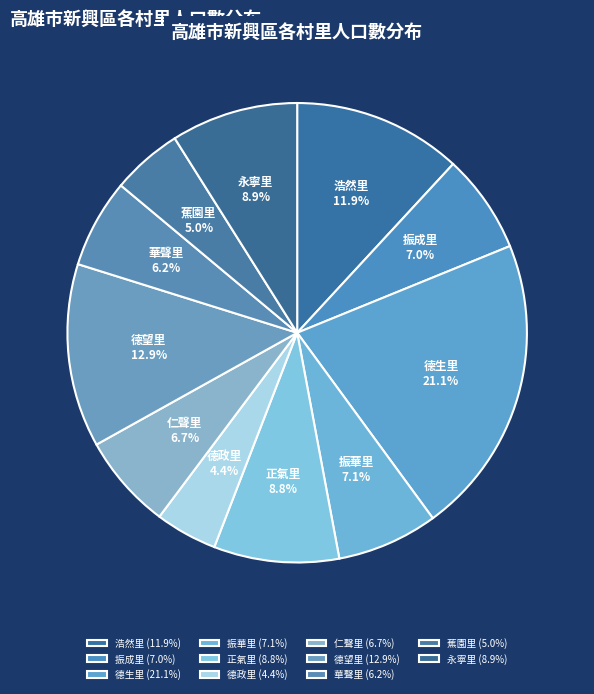

What percentage do 德望里 and 浩然里 together represent?

24.8%